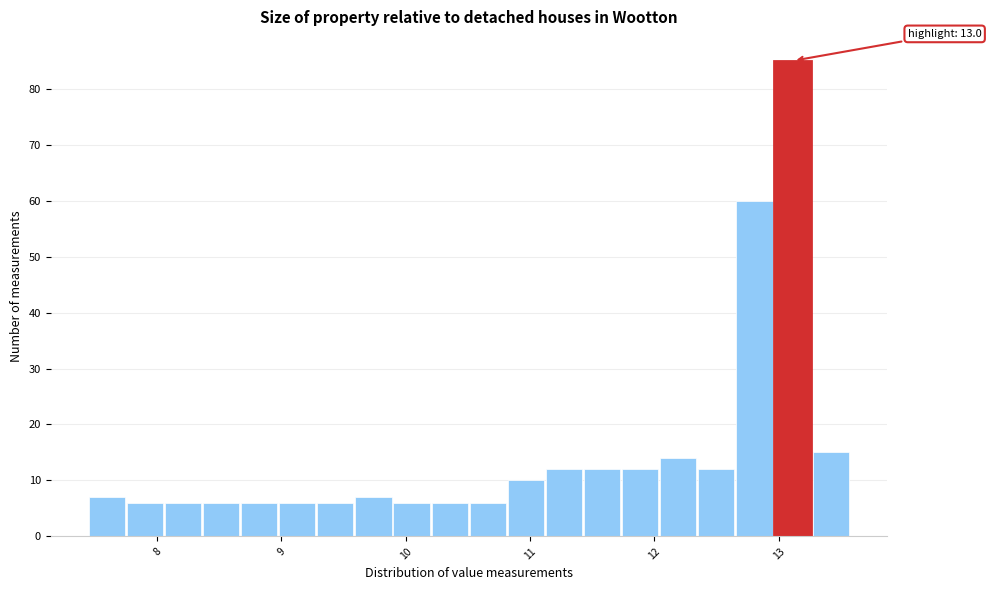

Around what value on the x-axis is the tallest bar? Give the approximate position of its centre, as read against the axis.

13.1